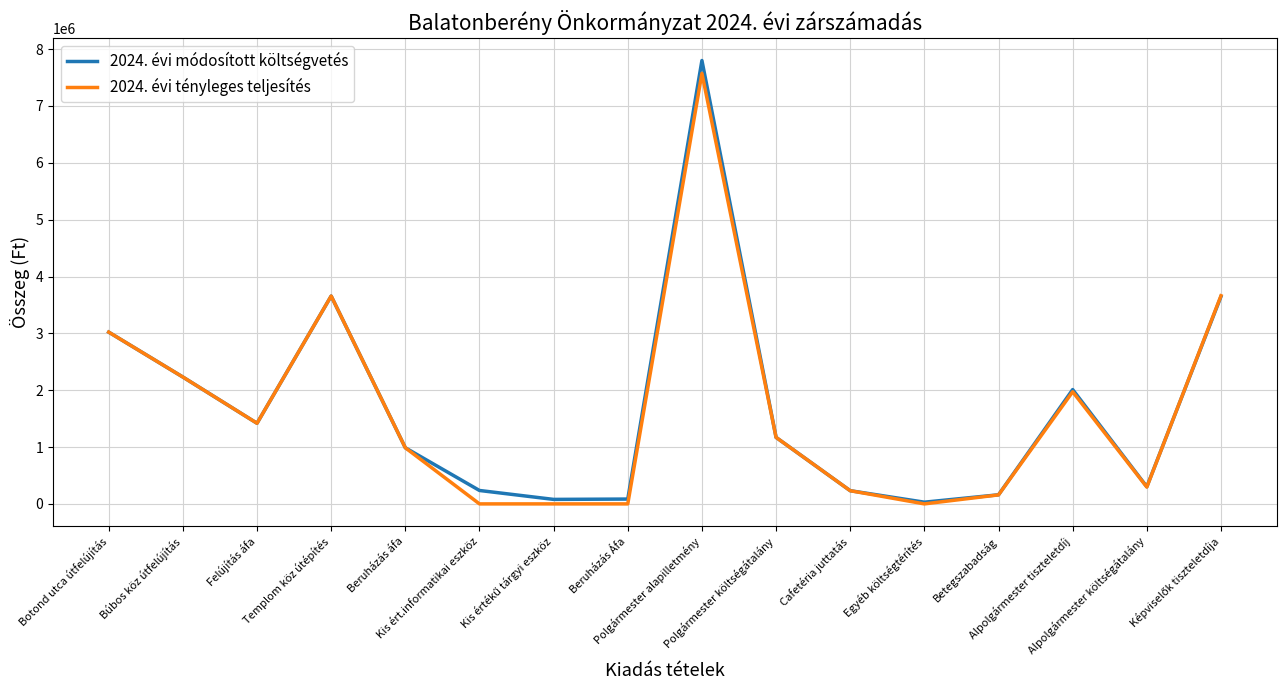

What are all the series names shown in the legend?

2024. évi módosított költségvetés, 2024. évi tényleges teljesítés